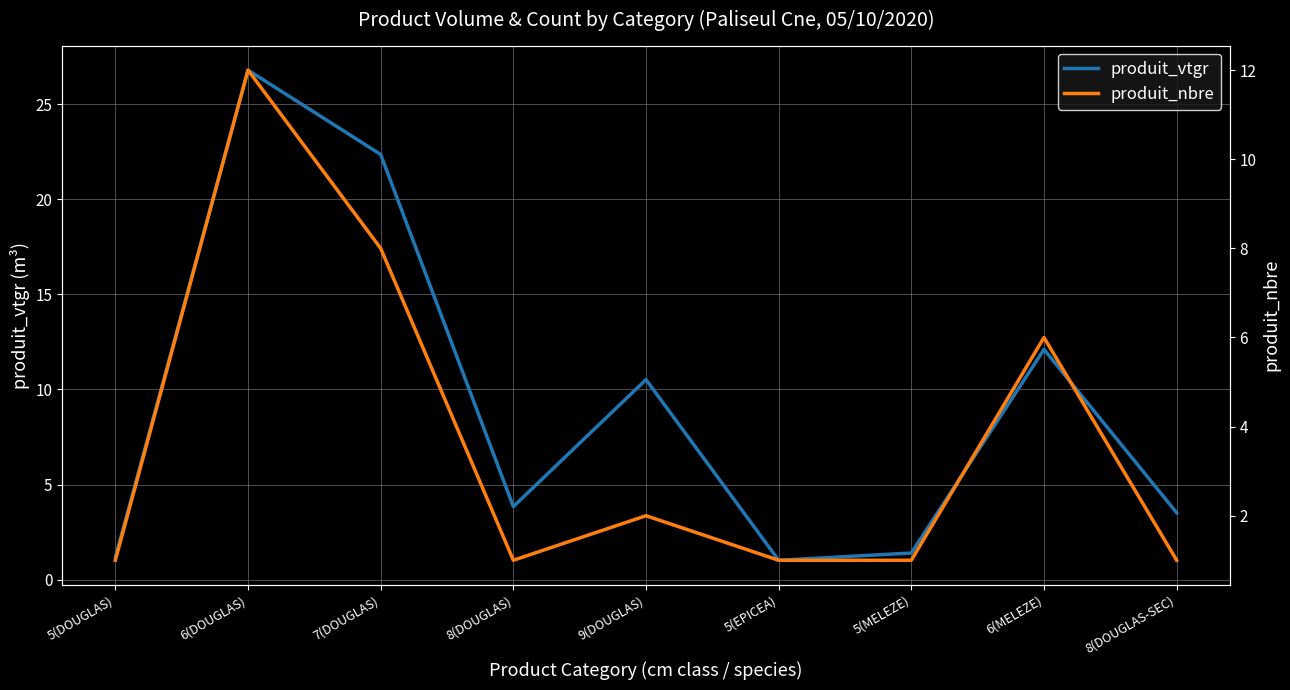

What is the minimum value for produit_nbre?

1.0